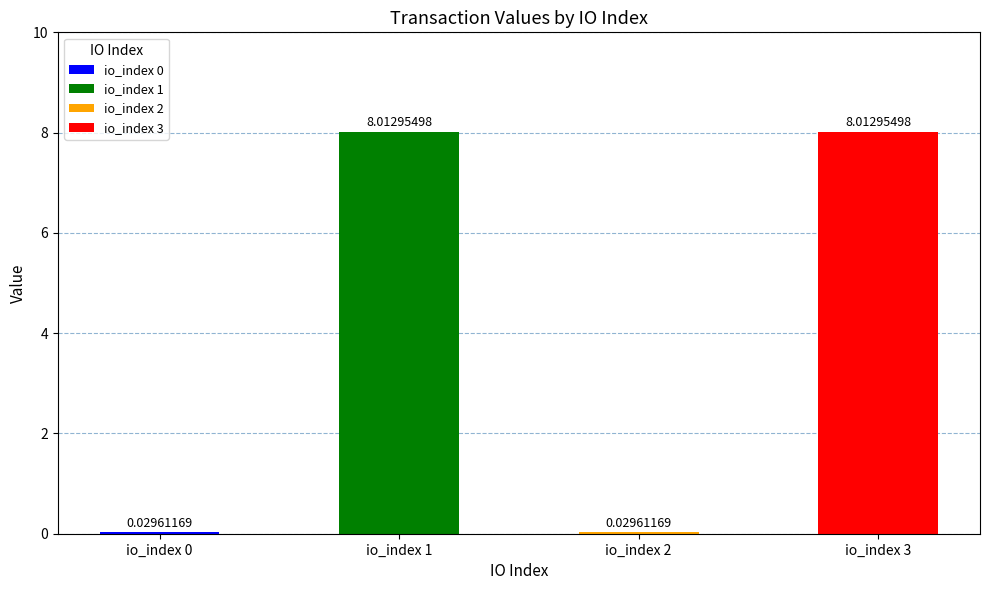

Which has a higher value, io_index=1 or io_index=0?

io_index=1